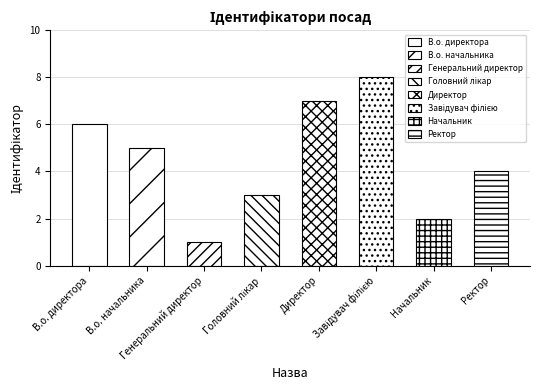

What is the change in value from В.о. директора to Головний лікар?

-3